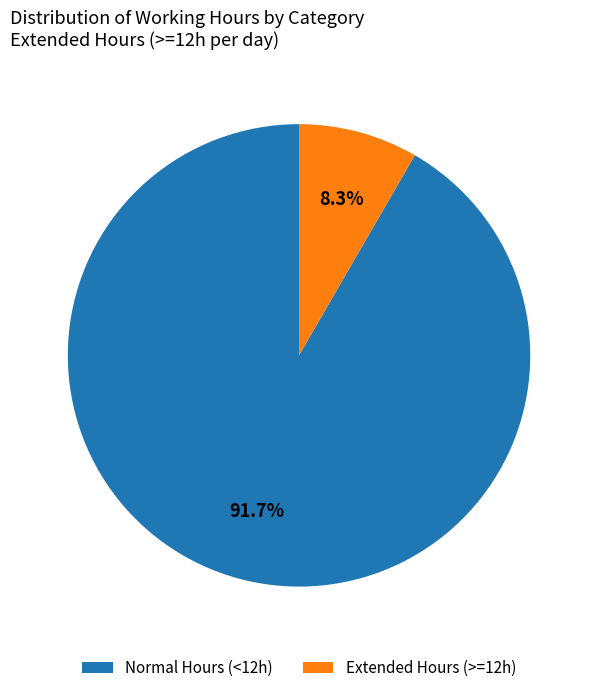

What is the smallest slice in the pie chart?

Extended Hours (>=12h)